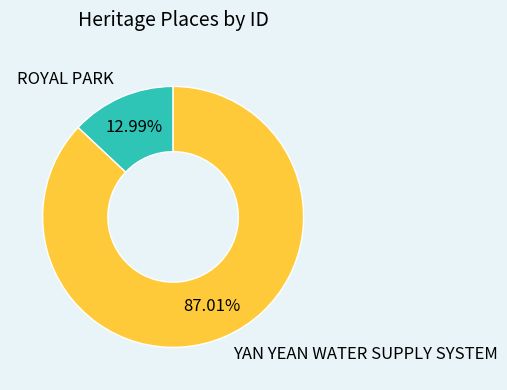

Which slice is the largest?

YAN YEAN WATER SUPPLY SYSTEM